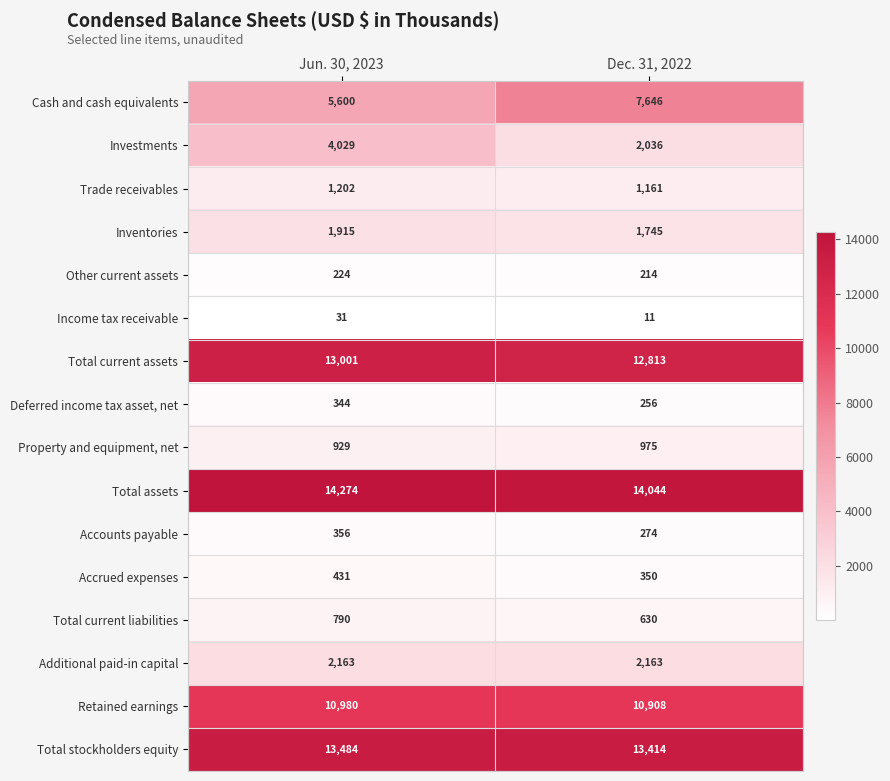

What is the maximum value shown in the chart?

14274